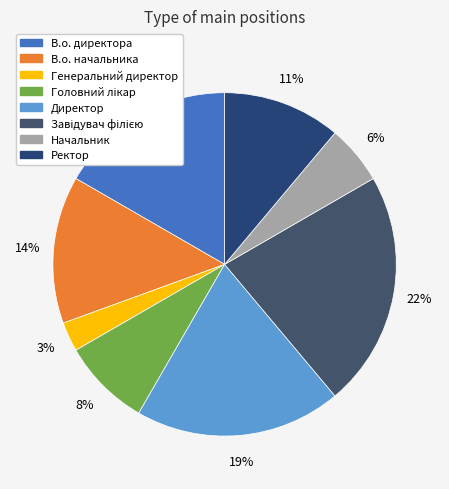

What percentage is the Головний лікар slice, to the nearest percent?

8%